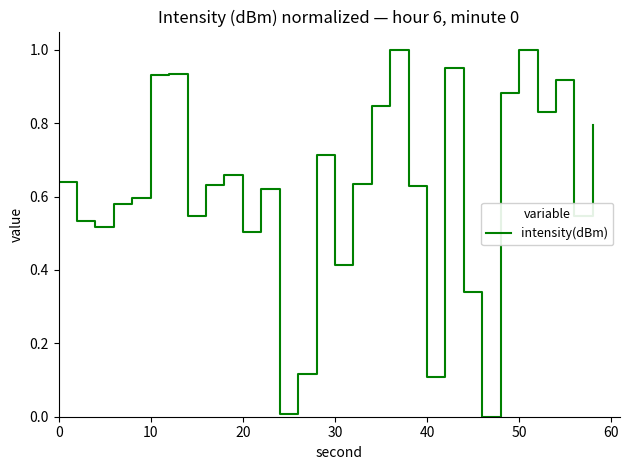

Does the chart have visible grid lines?

No